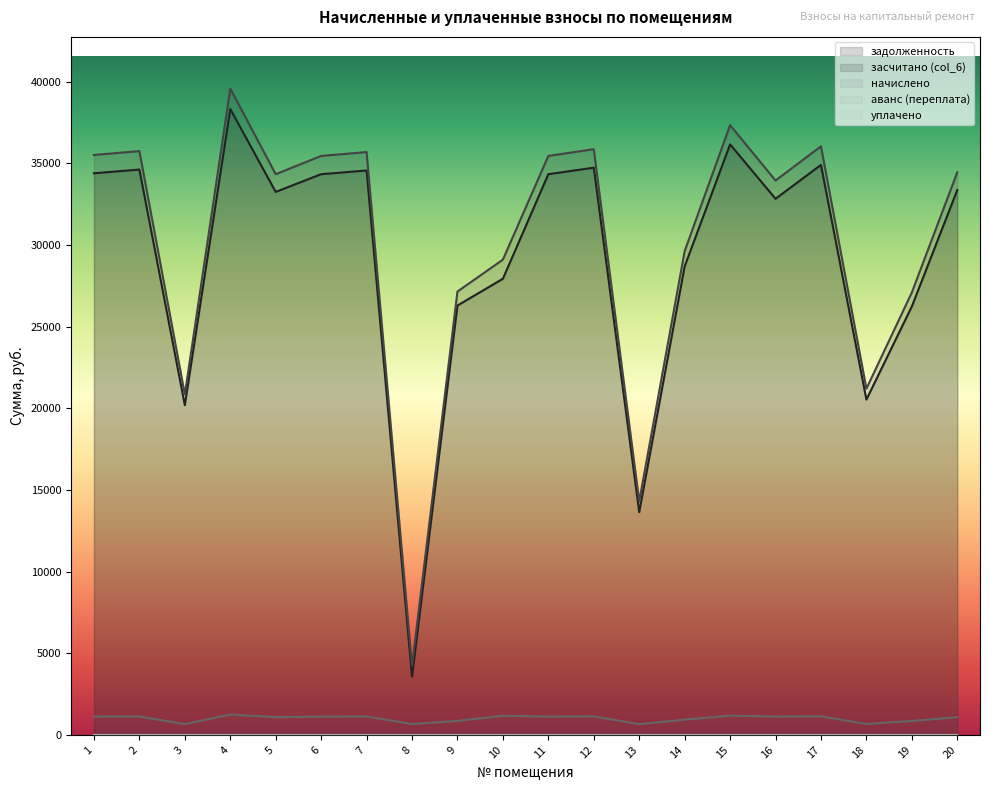

At which category is the sum across all series the highest?

4